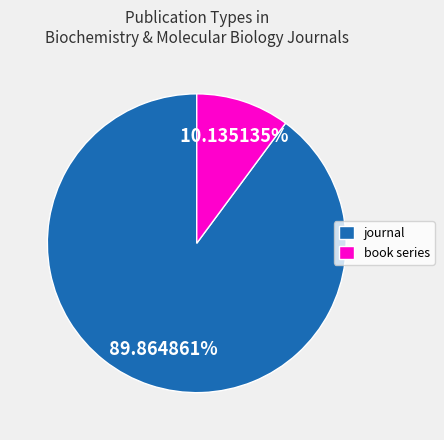

Is it true that book series is 1% of the pie?

False